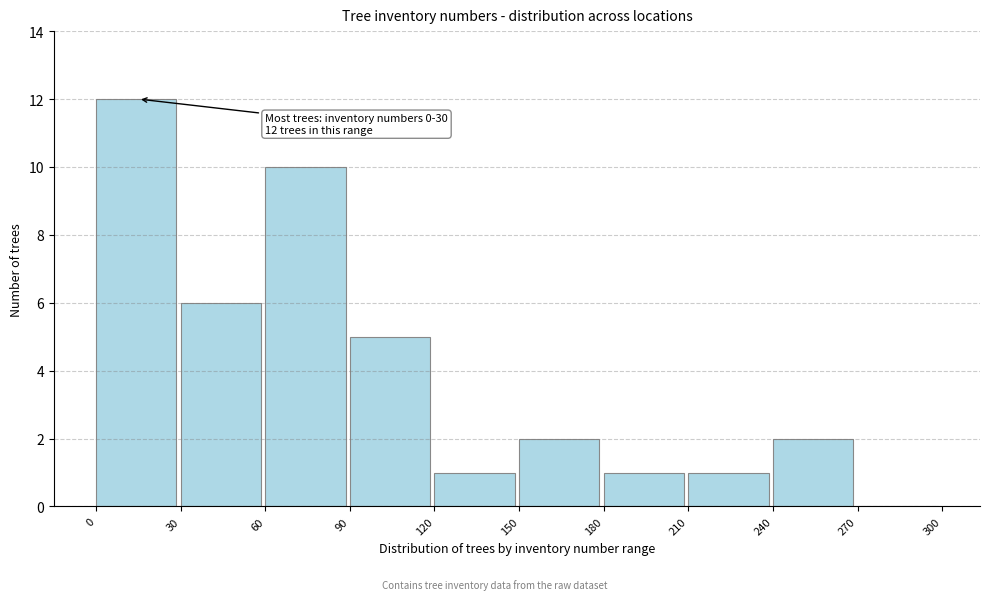

Over which range of the x-axis is the bar tallest?

0 to 30